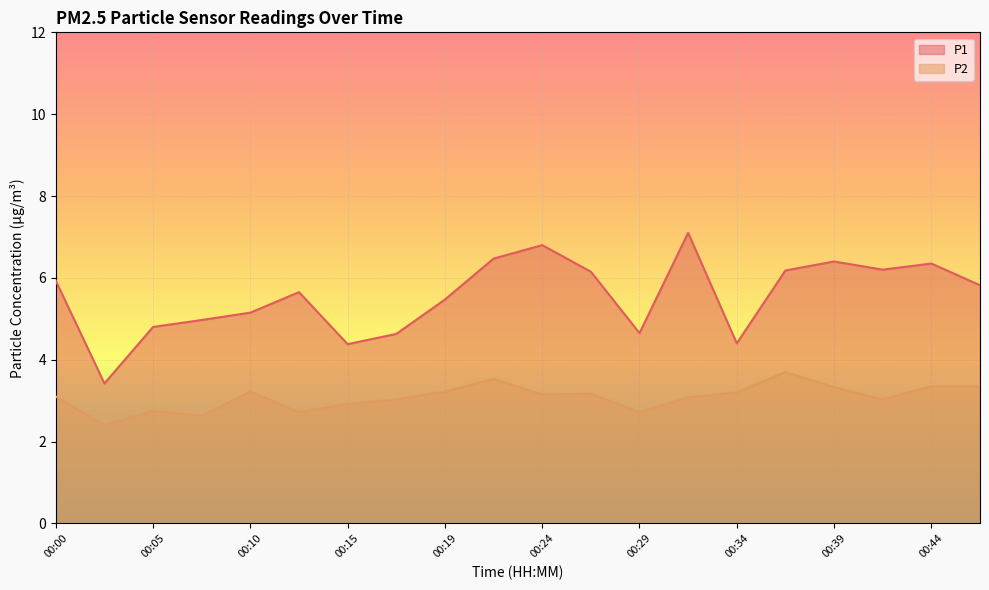

The P1 series shows 5.8 at 00:46. True or false?

True